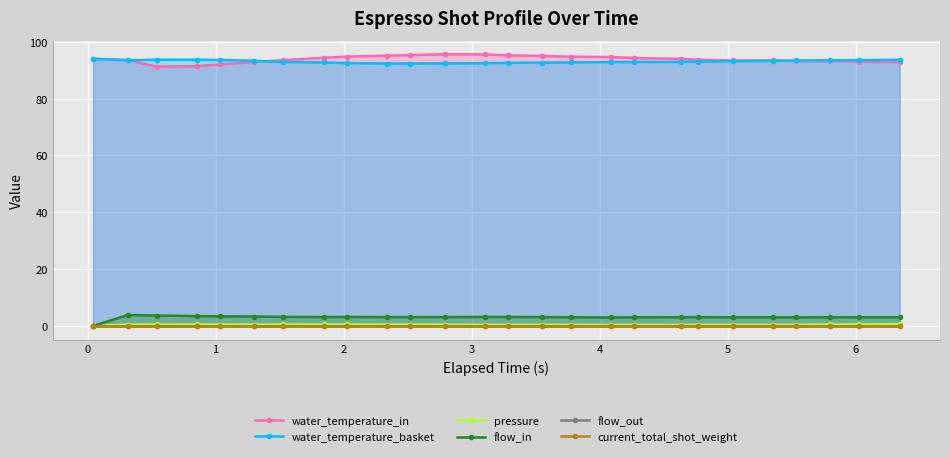

True or false: water_temperature_basket and flow_in intersect in this chart.

False